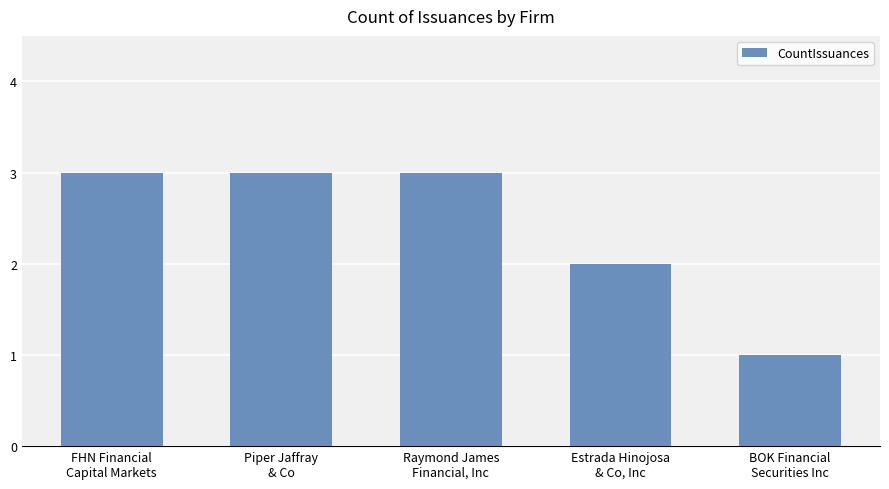

What is the label of the 1st bar from the right?

BOK Financial
Securities Inc